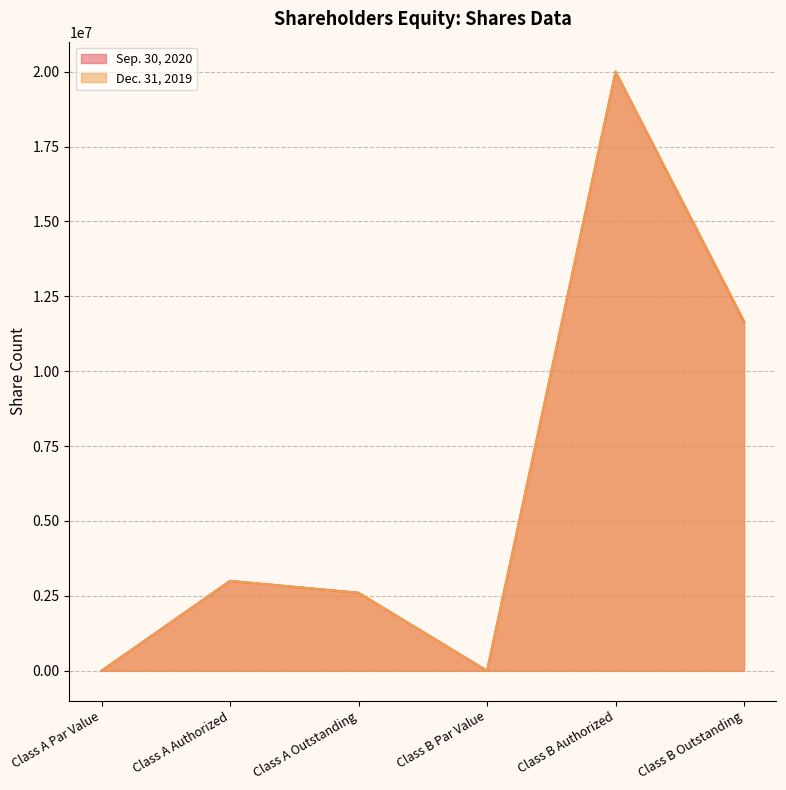

What is the sum of the Sep. 30, 2020 values at Class A Authorized and Class B Outstanding?

14650004